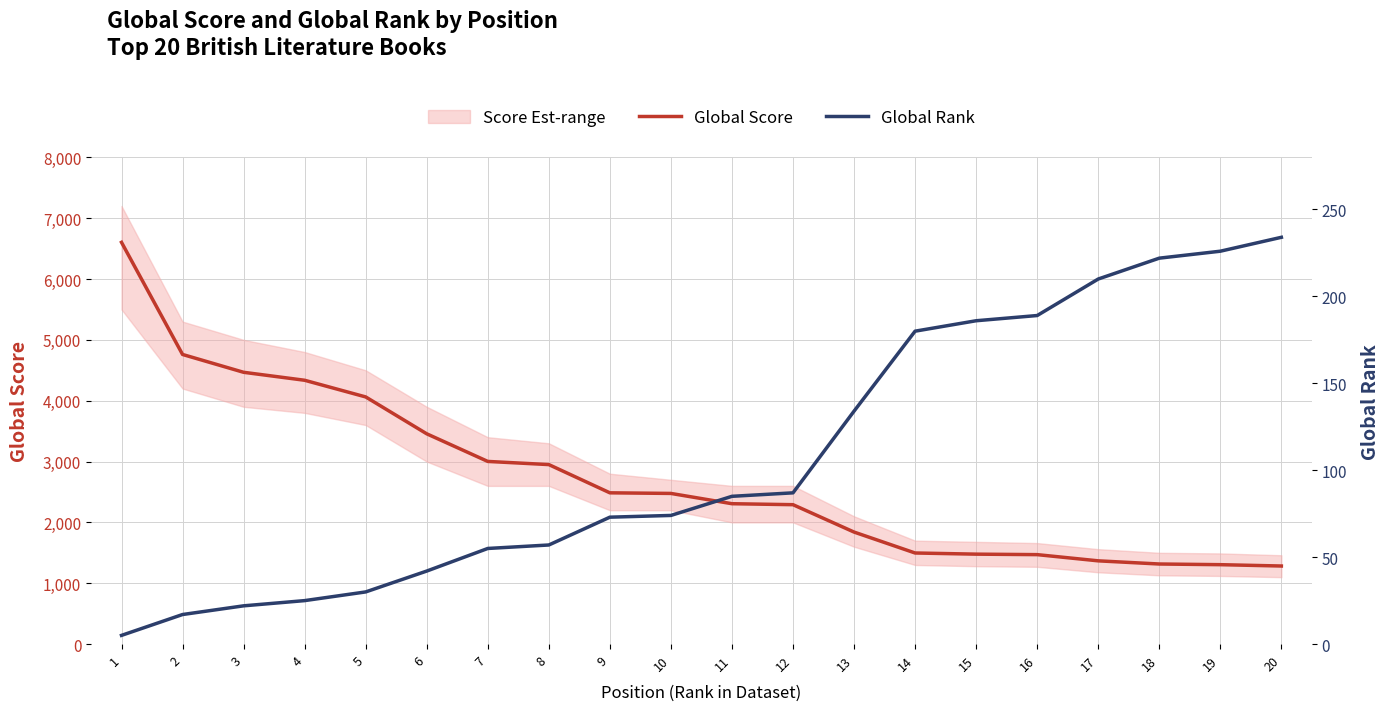

At which label does Global Rank first exceed 85?

12